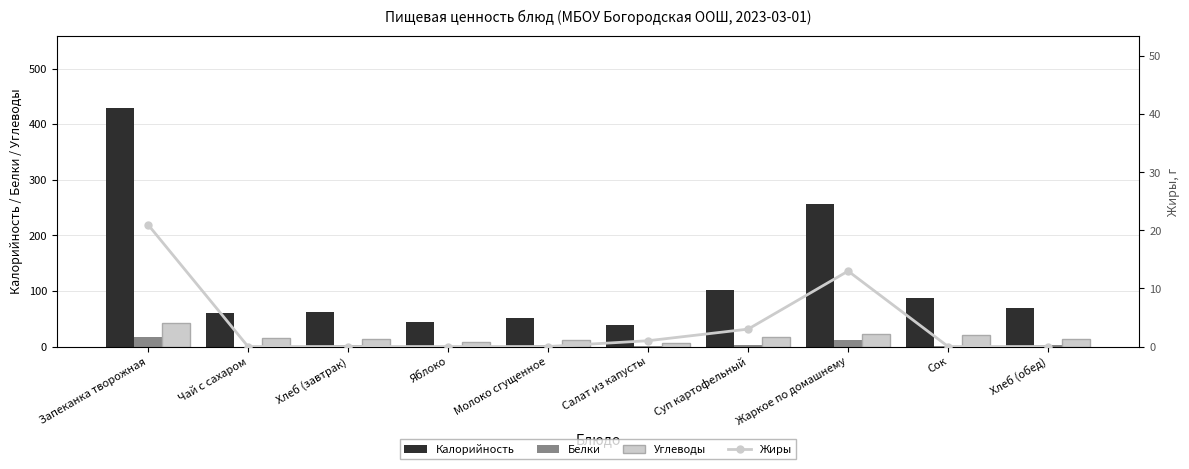

Between Чай с сахаром and Молоко сгущенное, which series saw the biggest shift?

Калорийность